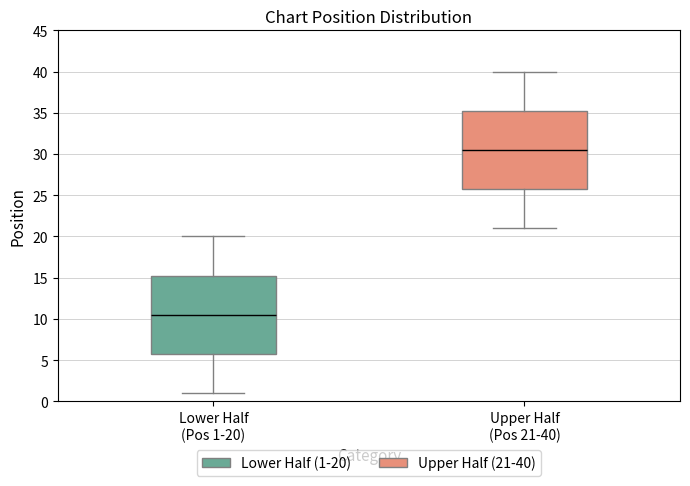

Reading left to right, read every box against the y-axis: the position of its median line, the range the box covers, and the ends of its whiskers. The values are not printed on the chart, so give them approximately, as read against the axis.

Lower Half (Pos 1-20): median 10.5, box 6.0 to 15.5, whiskers 1.0 to 20.0
Upper Half (Pos 21-40): median 30.5, box 26.0 to 35.5, whiskers 21.0 to 40.0